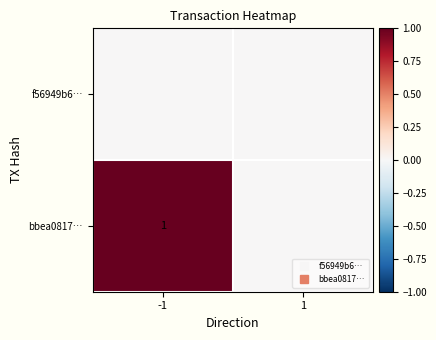

At which category does the chart reach its peak across all series?

-1